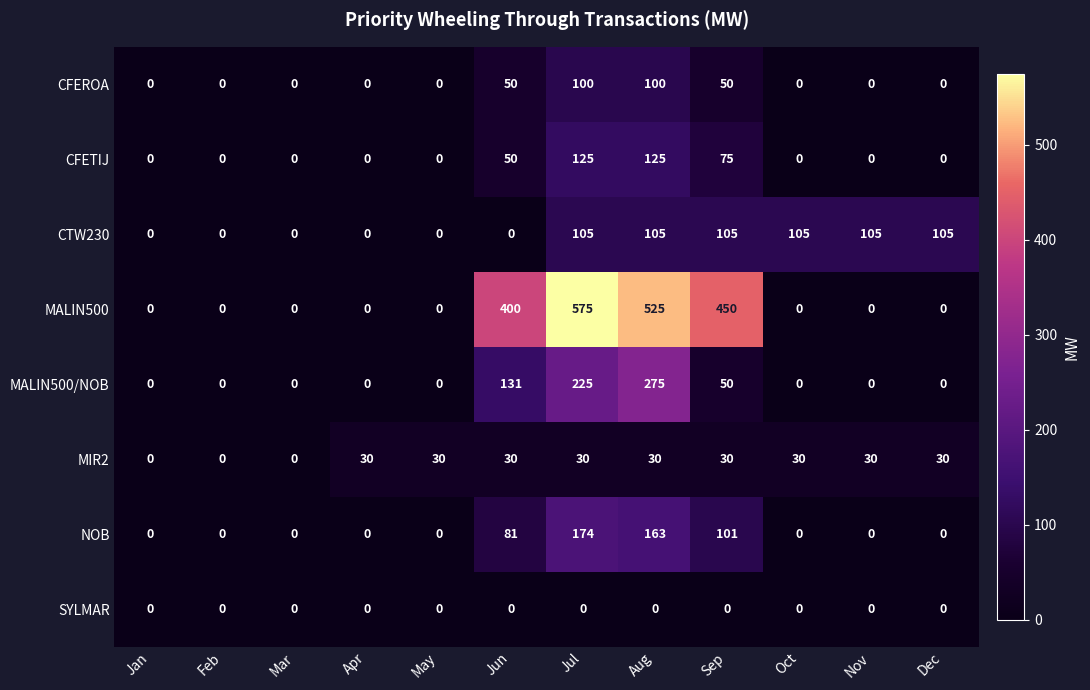

What is the greatest value displayed?

575